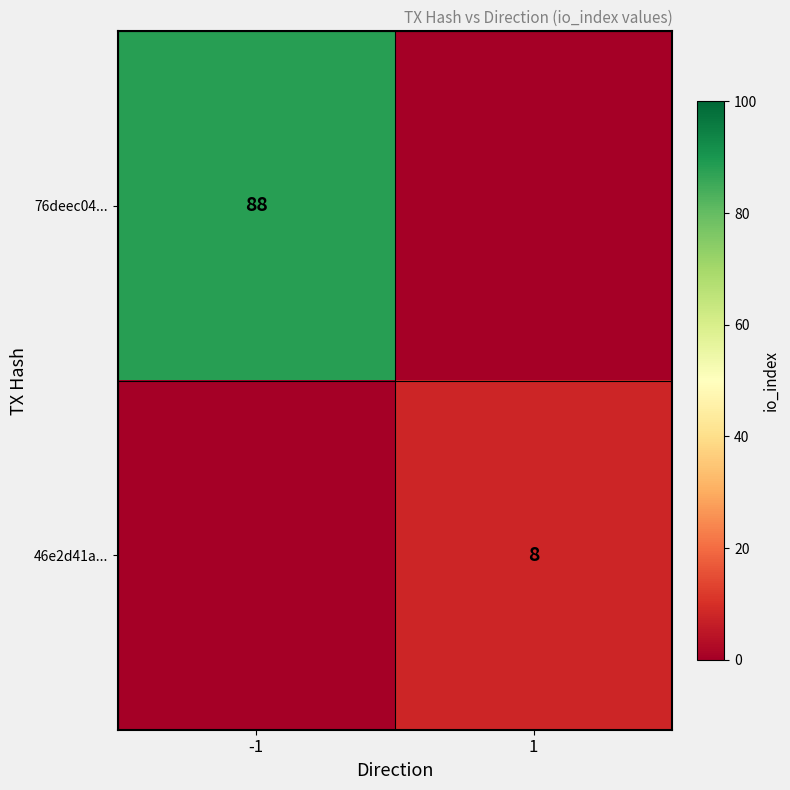

The 76deec04... series shows 149 at -1. True or false?

False